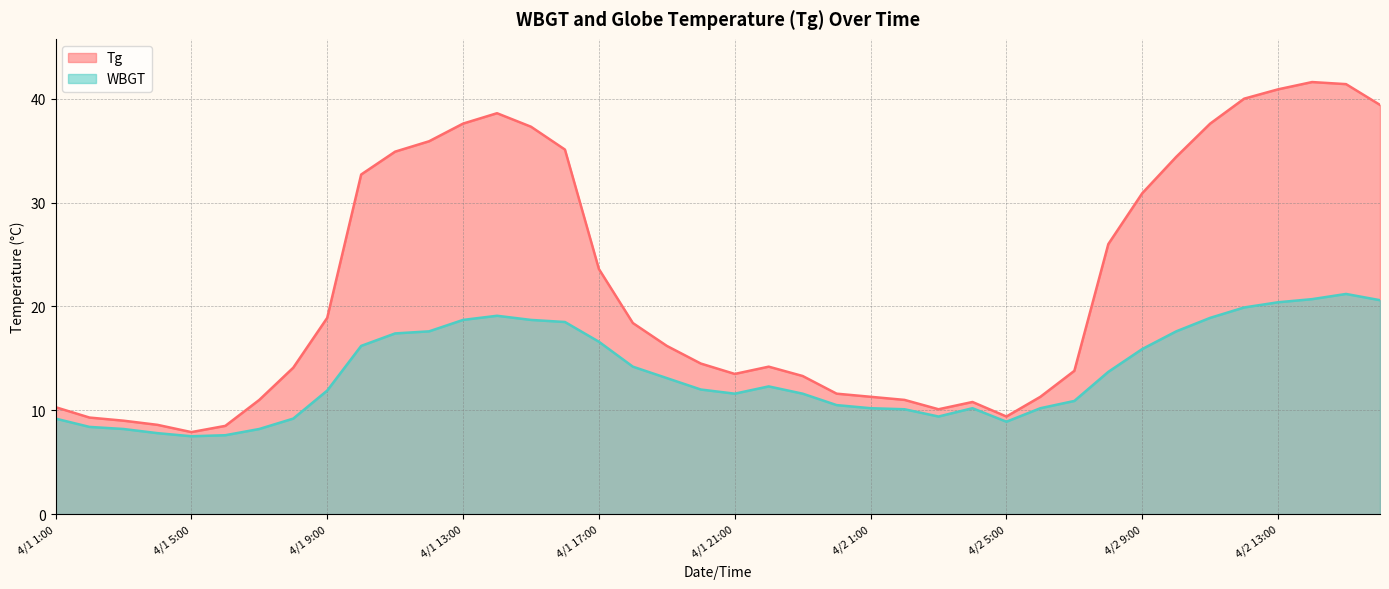

True or false: Tg and WBGT intersect in this chart.

False